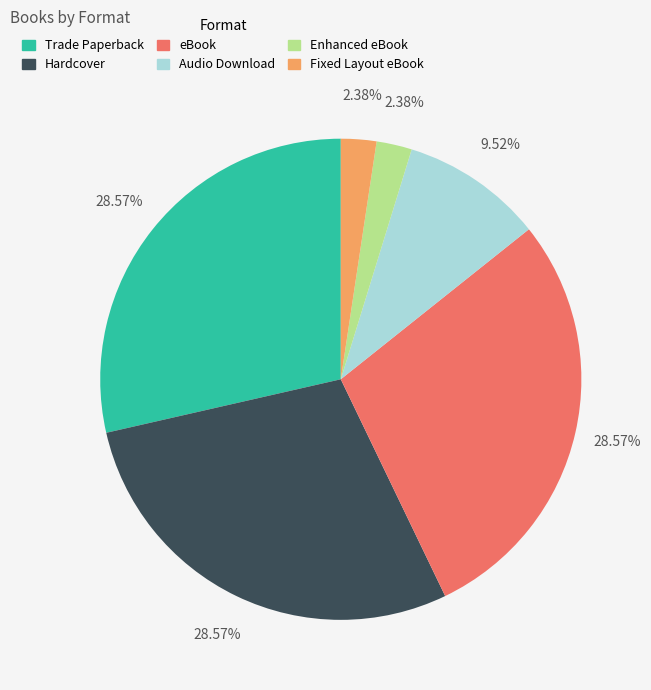

To the nearest percent, what percentage of the pie is Audio Download?

10%